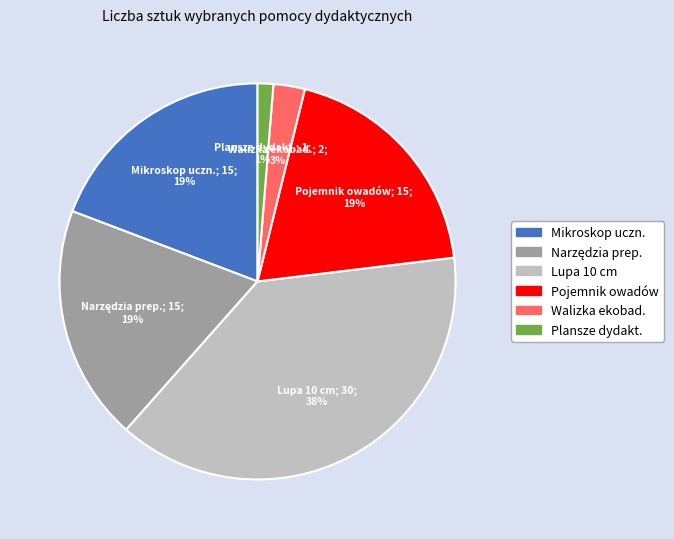

Which category has the smallest portion of the pie?

Plansze dydakt.